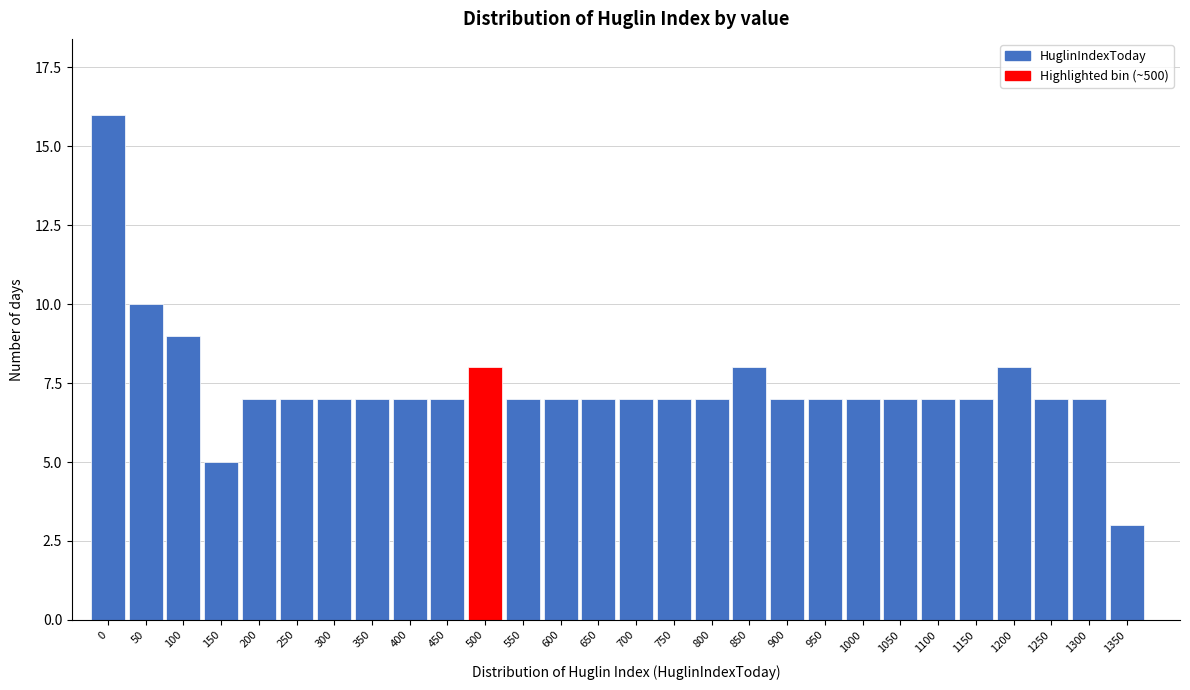

Reading left to right, transcribe all the data shown in this chart.

16	10	9	5	7	7	7	7	7	7	8	7	7	7	7	7	7	8	7	7	7	7	7	7	8	7	7	3